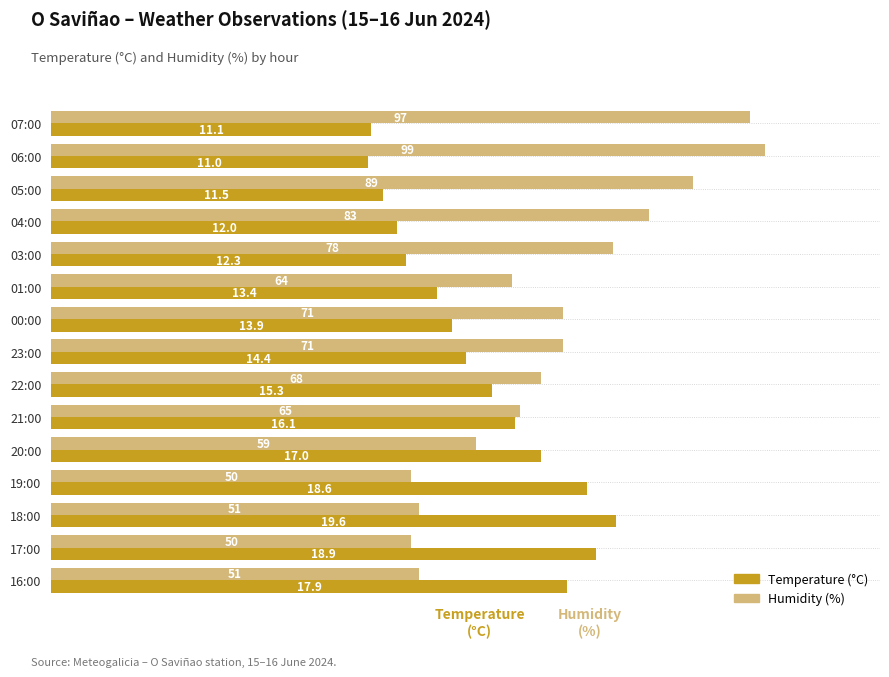

How many data points does each series have?

15